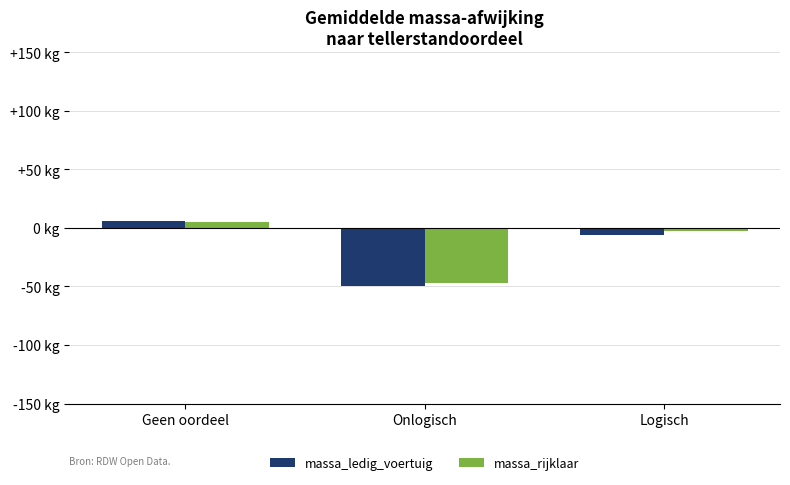

At Onlogisch, list the series in order from smallest to largest.

massa_ledig_voertuig, massa_rijklaar